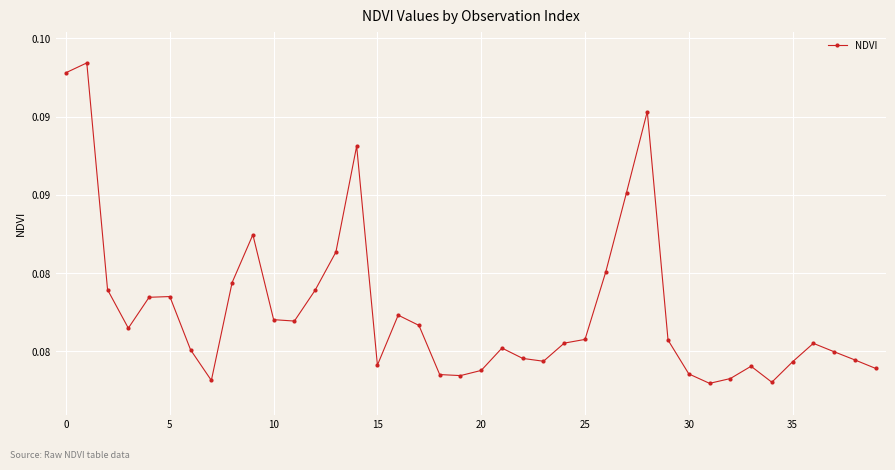

How many points are lower than both their immediate neighbors (excluding endpoints)?

8